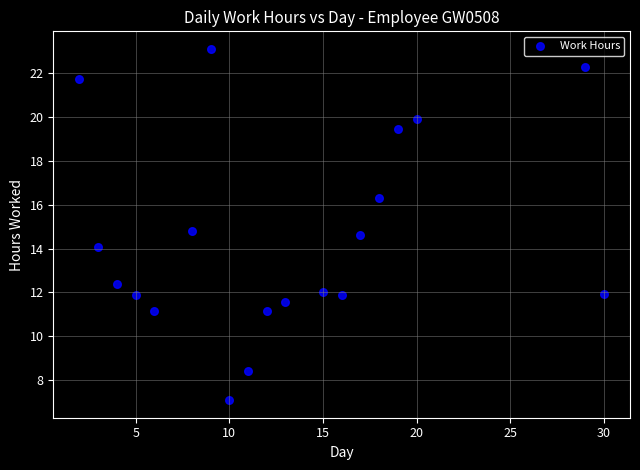

What is the range of Y values (max minus min)?

16.0